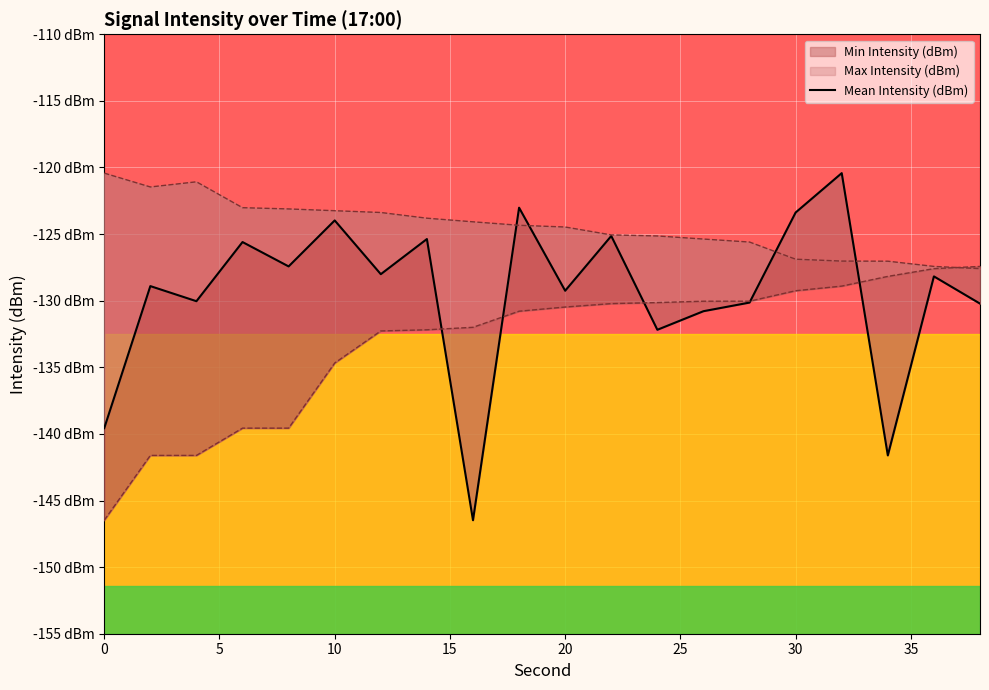

What is the difference between the second highest and second lowest values?

18.6